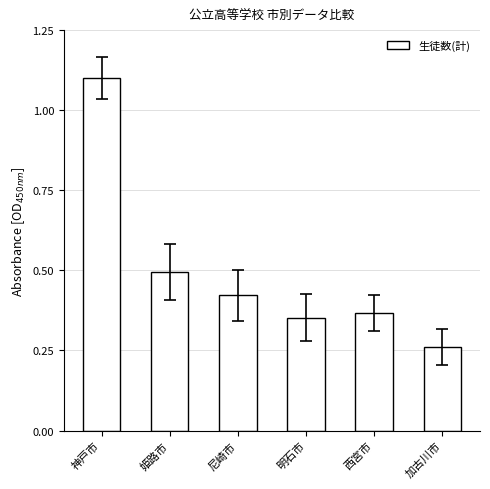

Rank the categories by value from highest to lowest.

神戸市, 姫路市, 尼崎市, 西宮市, 明石市, 加古川市